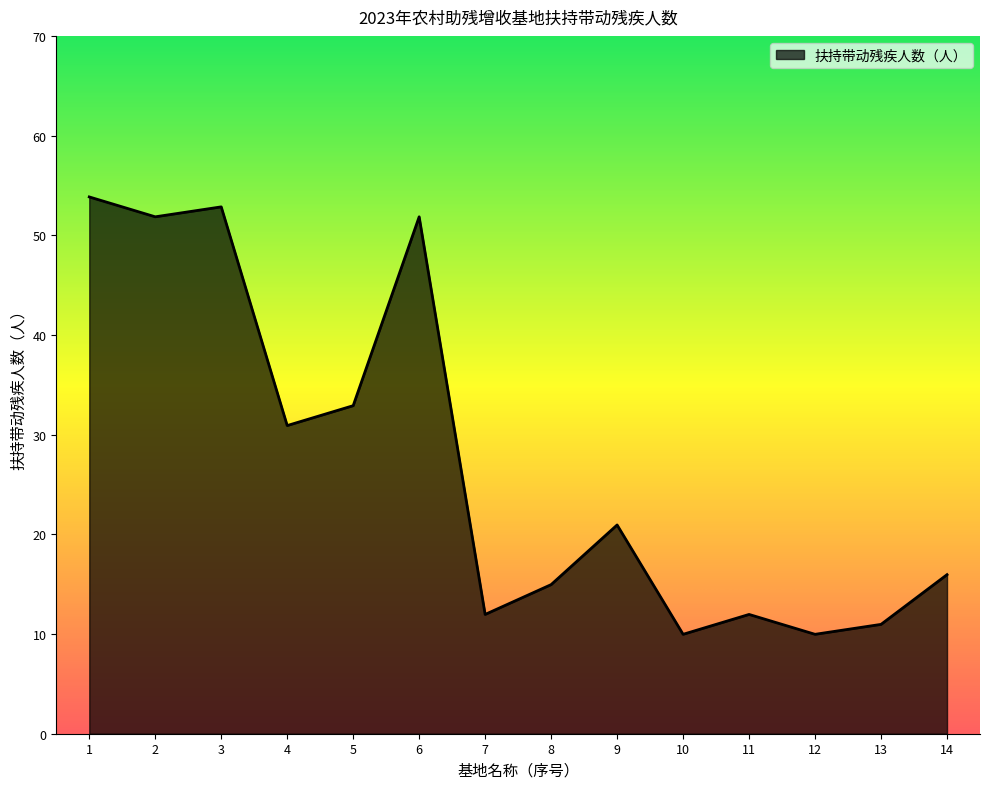

What is the change in value from 1 to 13?

-43